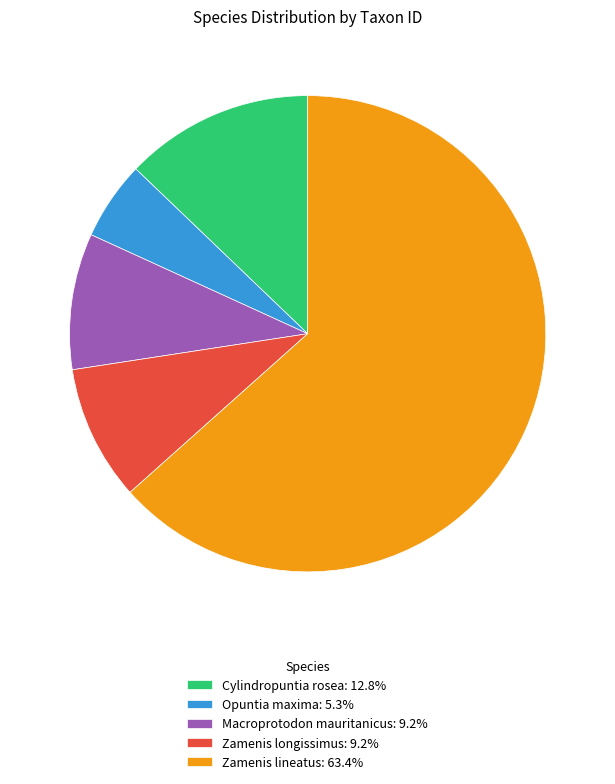

How many segments does this pie chart have?

5